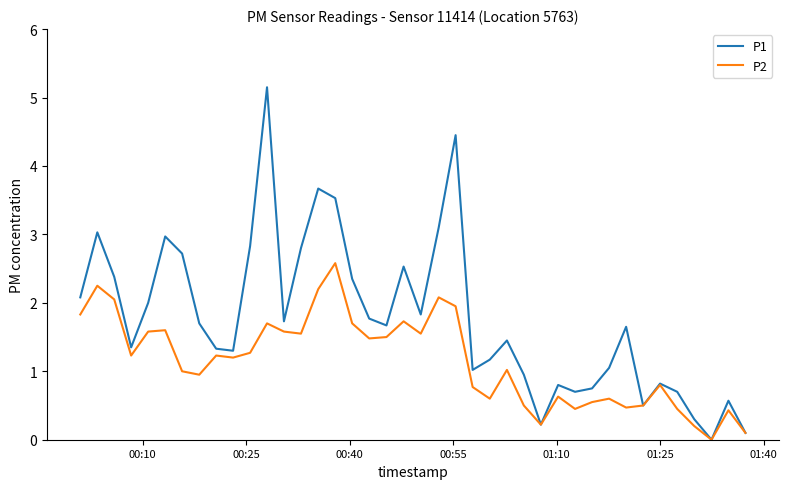

Which series has the largest range (max minus min)?

P1